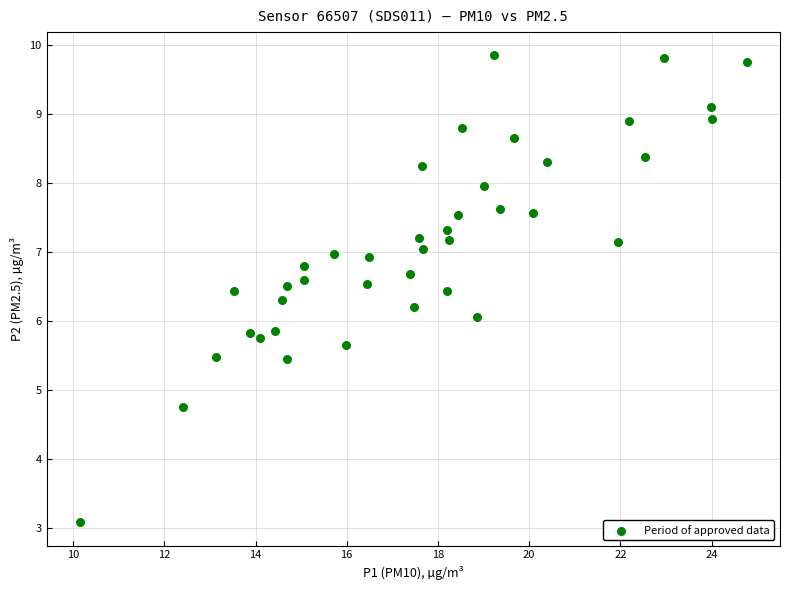

What is the range of Y values (max minus min)?

6.8